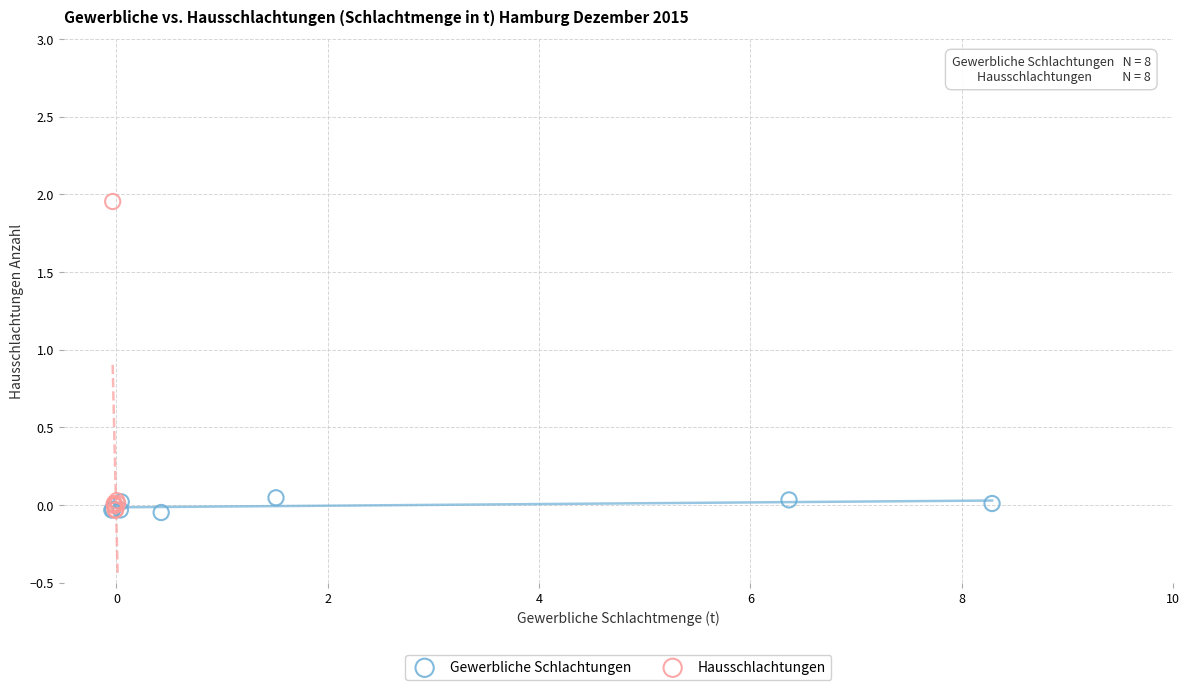

Which series reaches the maximum Y coordinate?

Hausschlachtungen